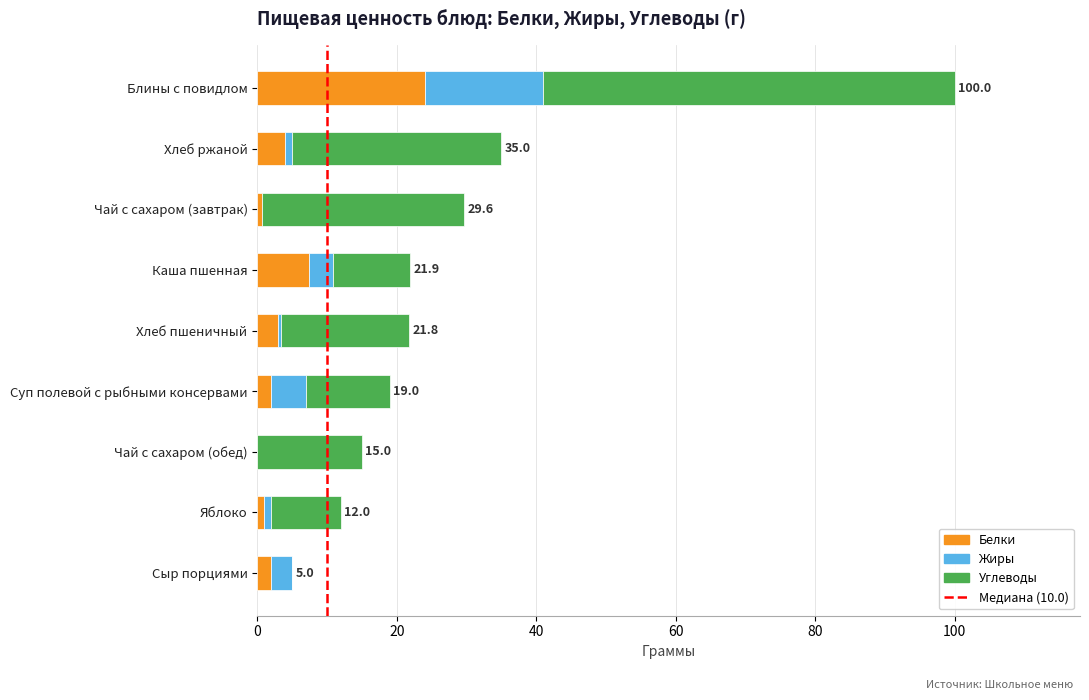

Which category has the highest value in the Белки series?

Блины с повидлом